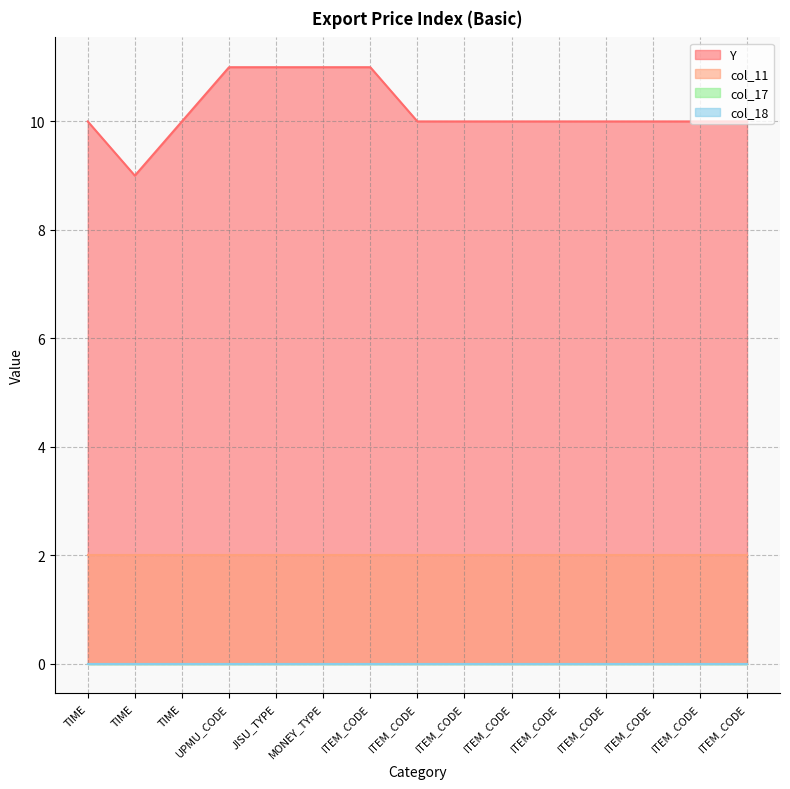

What is the sum of all Y values?

153